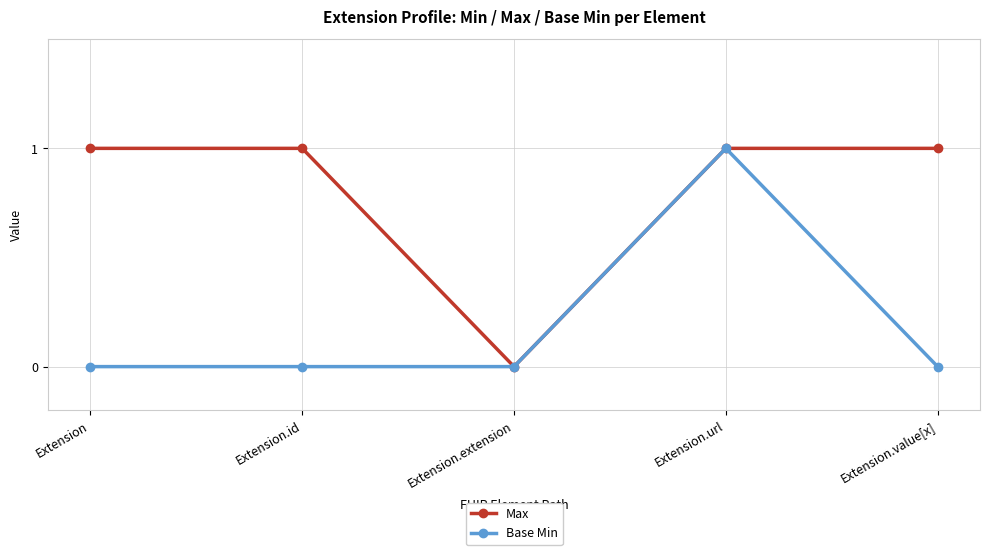

What position from the right is Extension.url?

2